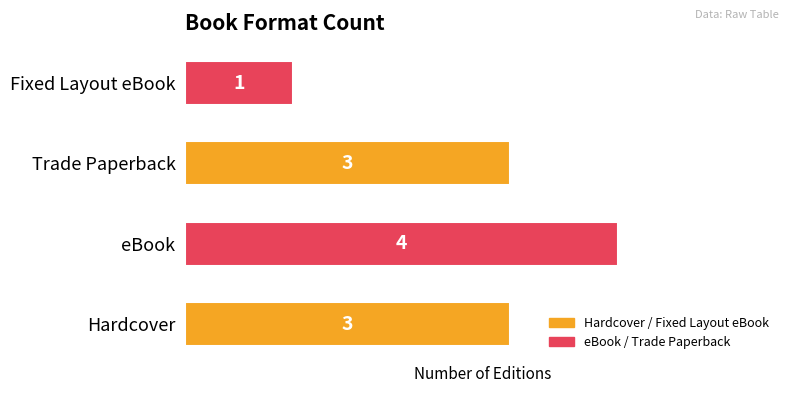

Are the bars horizontal?

Yes